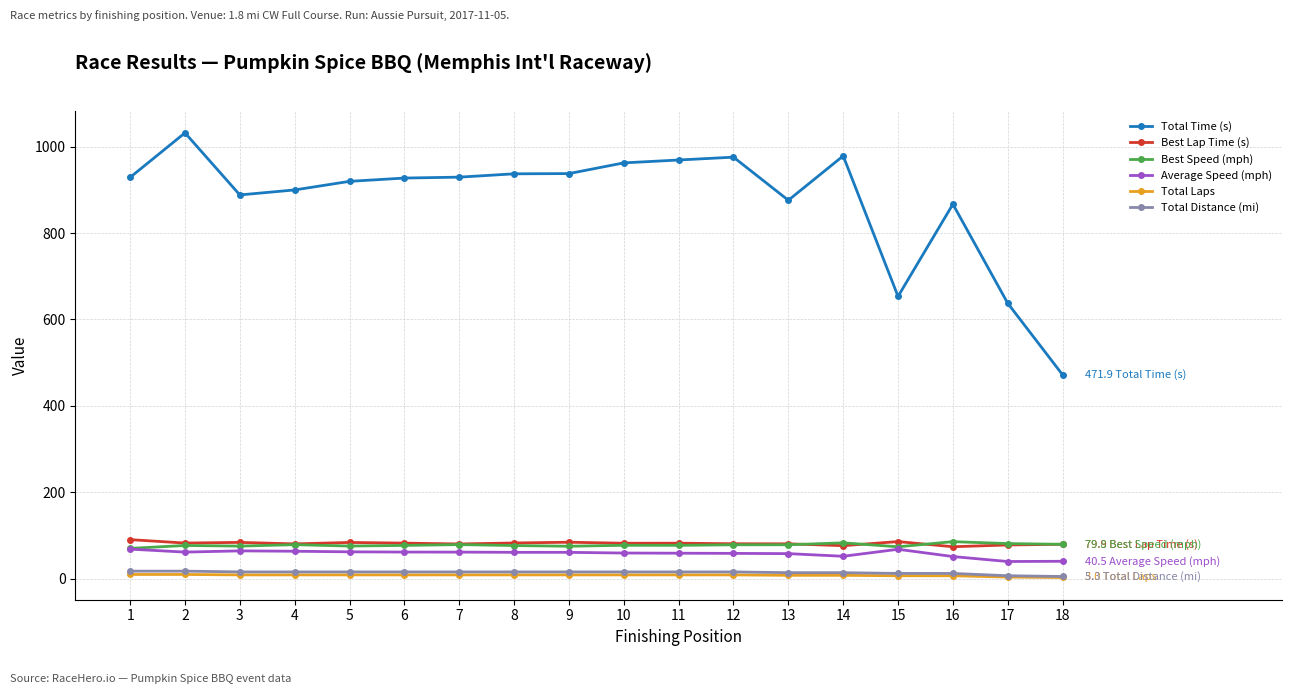

What is the difference between the second highest and minimum values in the Best Lap Time (s) series?

11.9